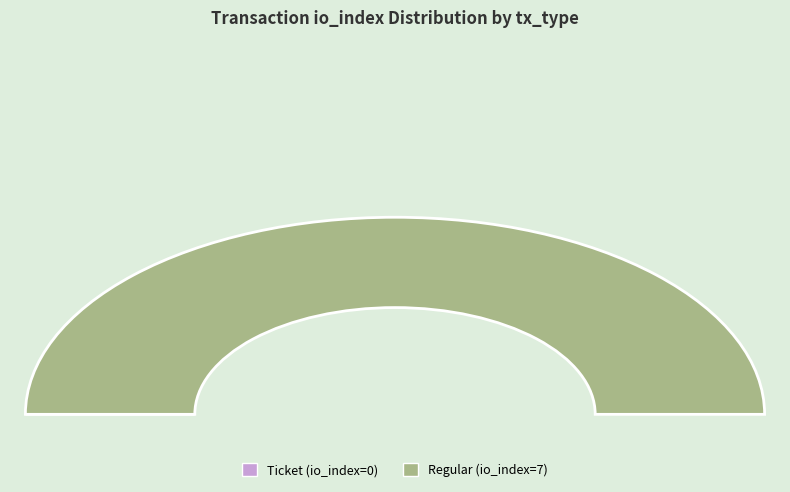

Is Ticket (io_index=0) the majority of the pie?

No